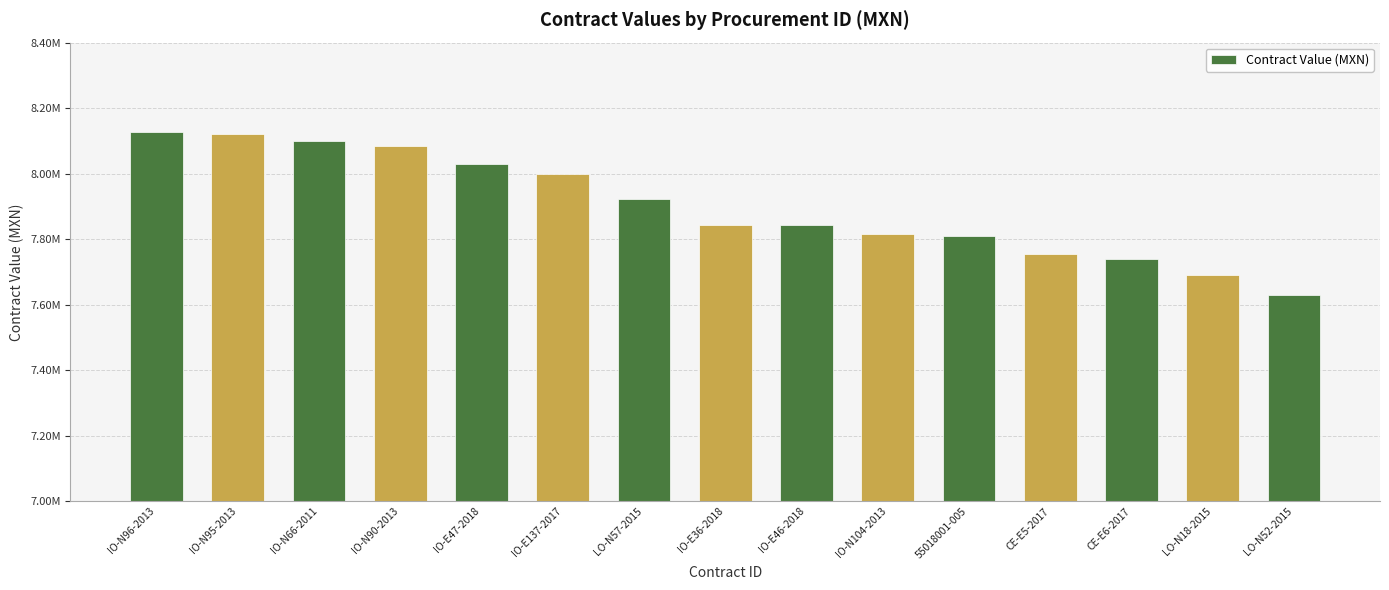

Which label corresponds to the smallest value in the chart?

LO-N52-2015